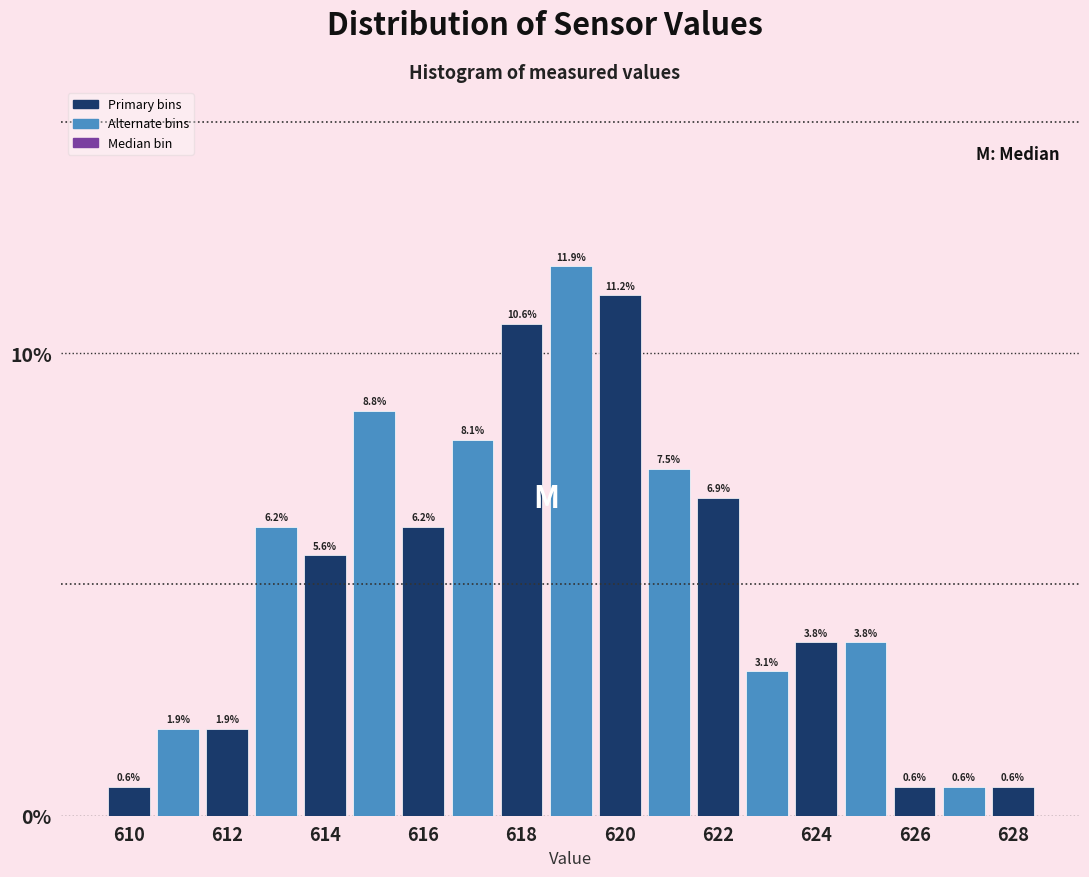

Over which range of the x-axis is the bar tallest?

618.5 to 619.5